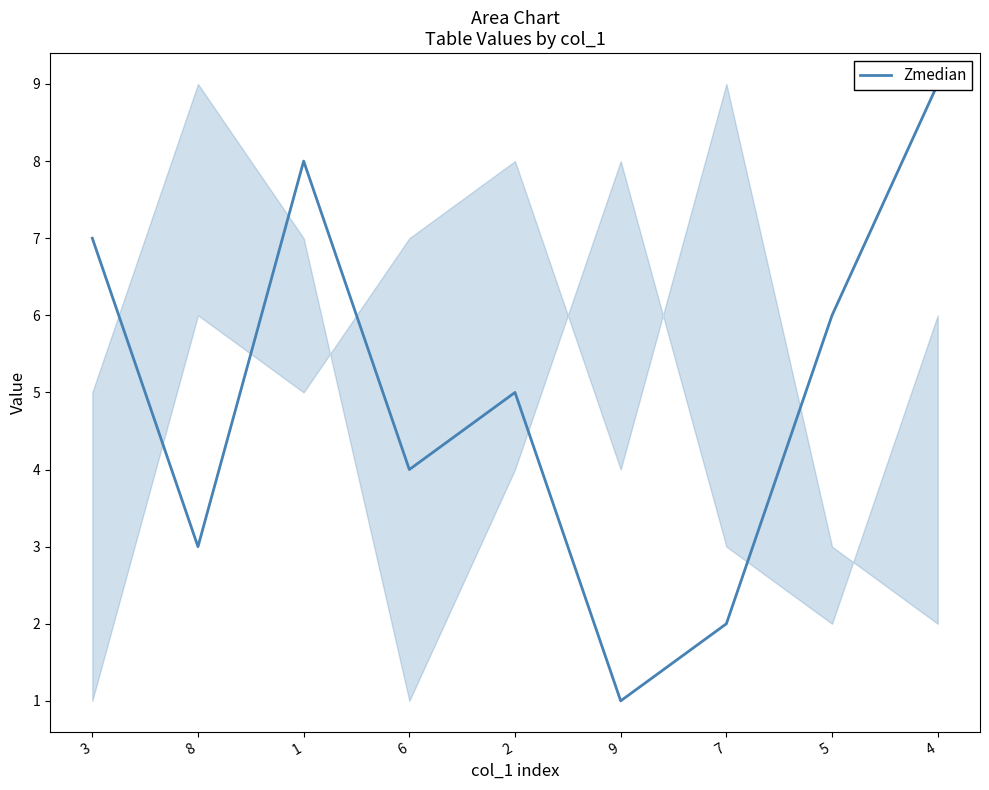

True or false: the data shows 7 at 3.

True